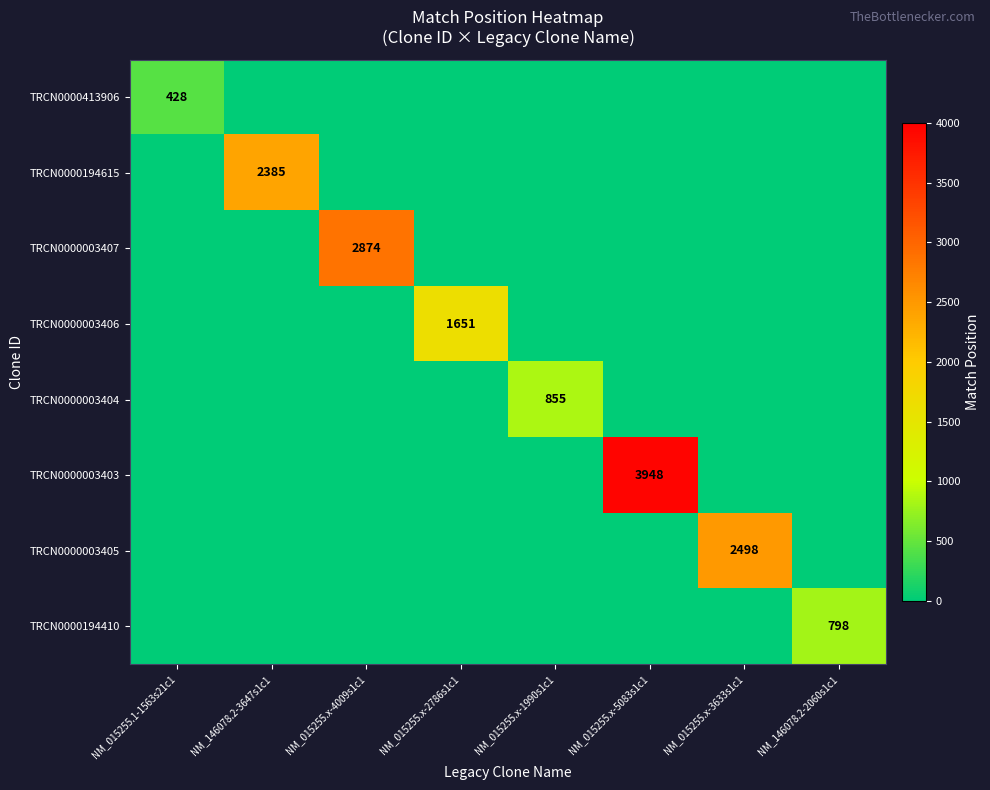

True or false: TRCN0000003407 has a value of 1041 at NM_015255.x-4009s1c1.

False